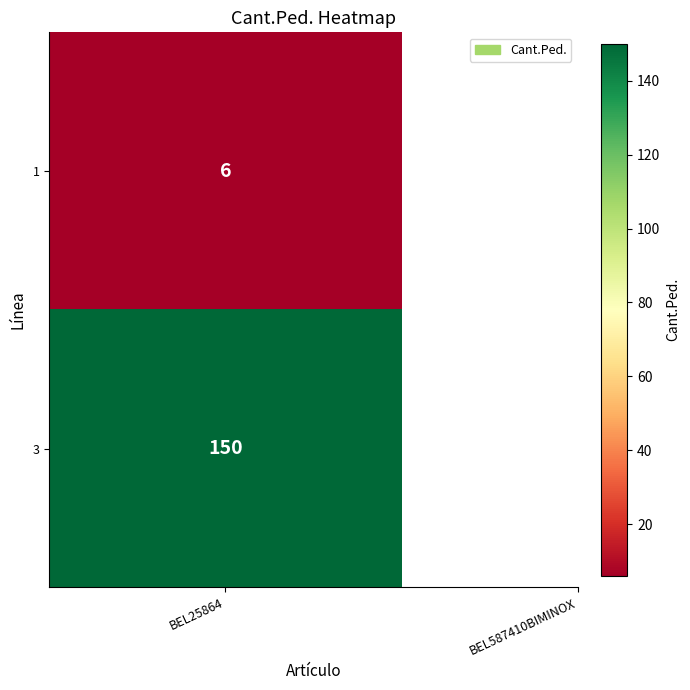

Reading left to right, extract all data points from this chart.

6	150